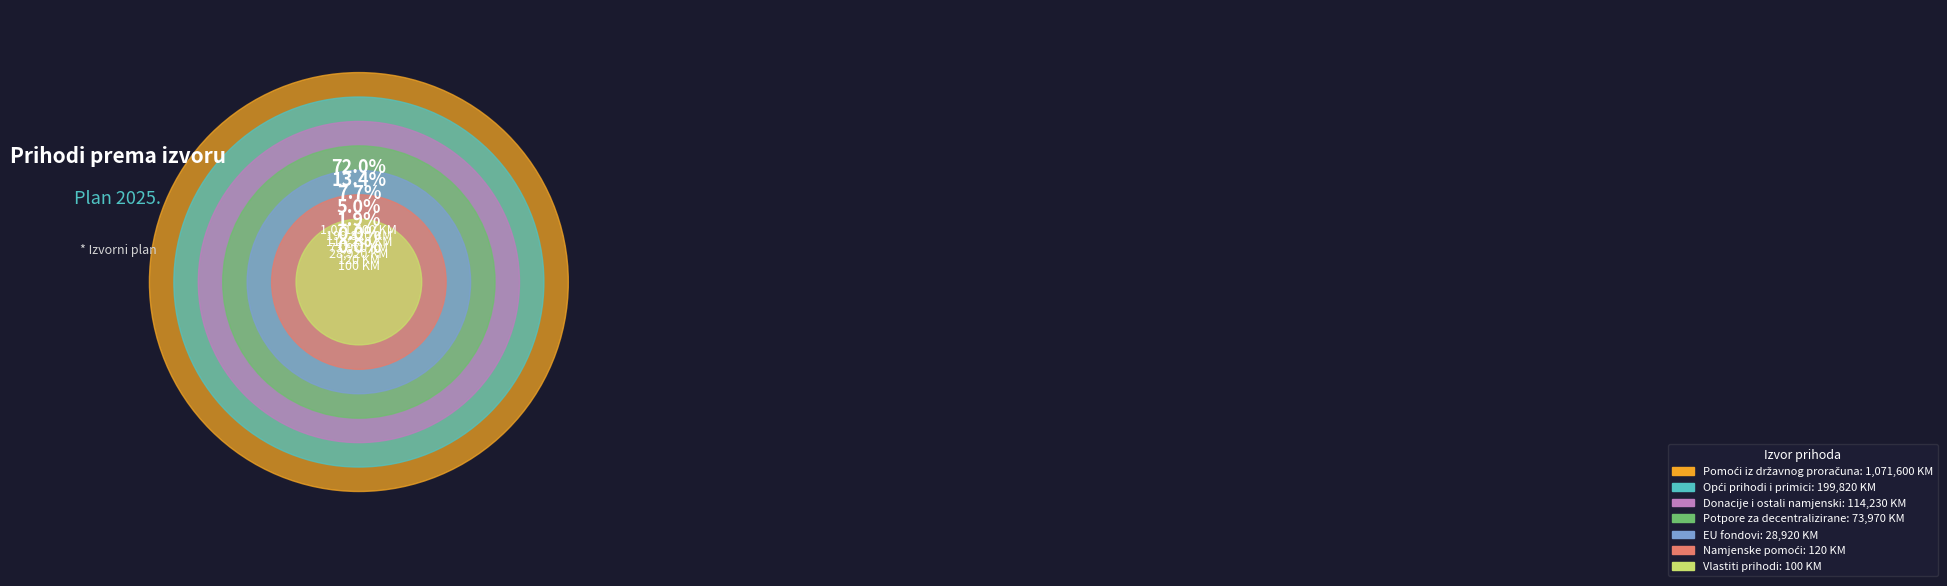

What percentage is the Opći prihodi i primici slice, to the nearest percent?

13%